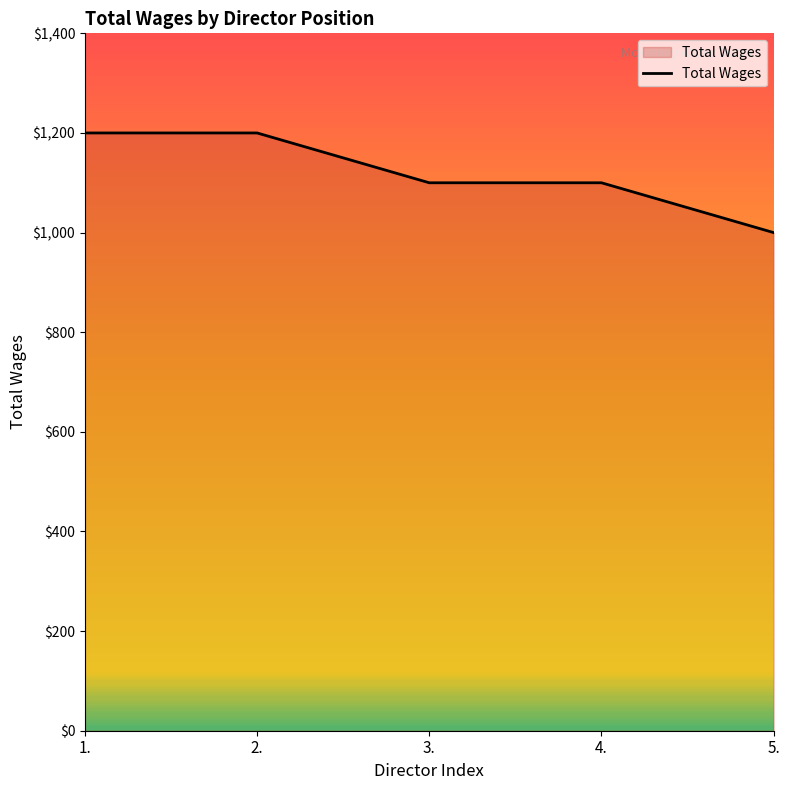

What value does the data have at 5.?

1000